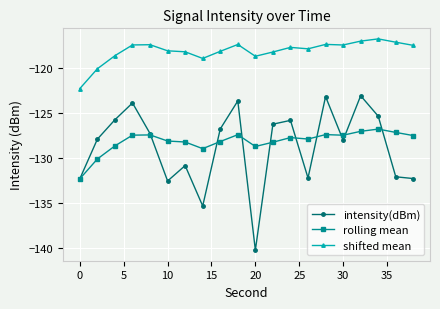

True or false: intensity(dBm) and shifted mean cross at least once.

False